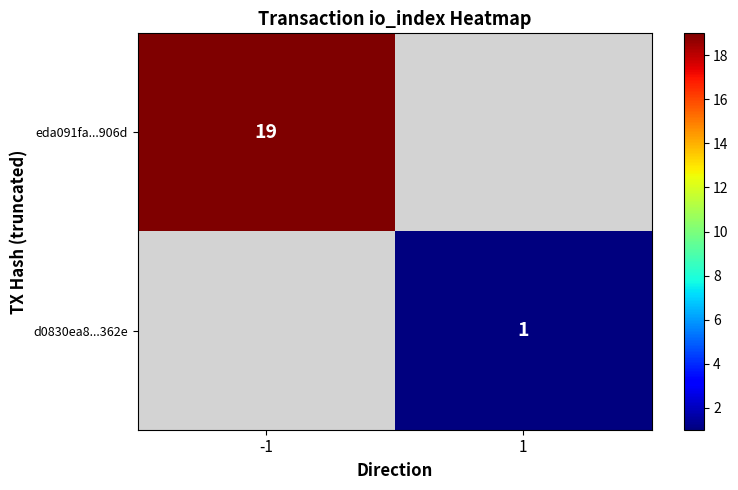

Is the value of d0830ea8...362e at 1 greater than the value of eda091fa...906d at -1?

No